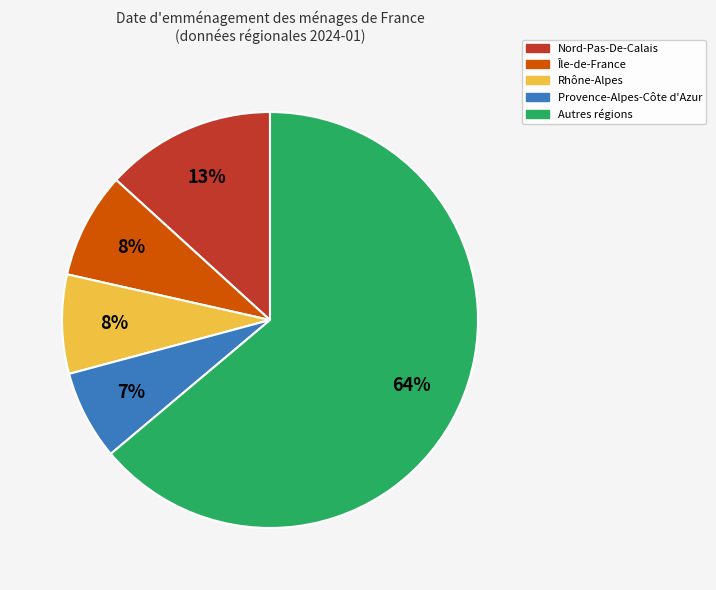

Is it true that Île-de-France is 8% of the pie?

True